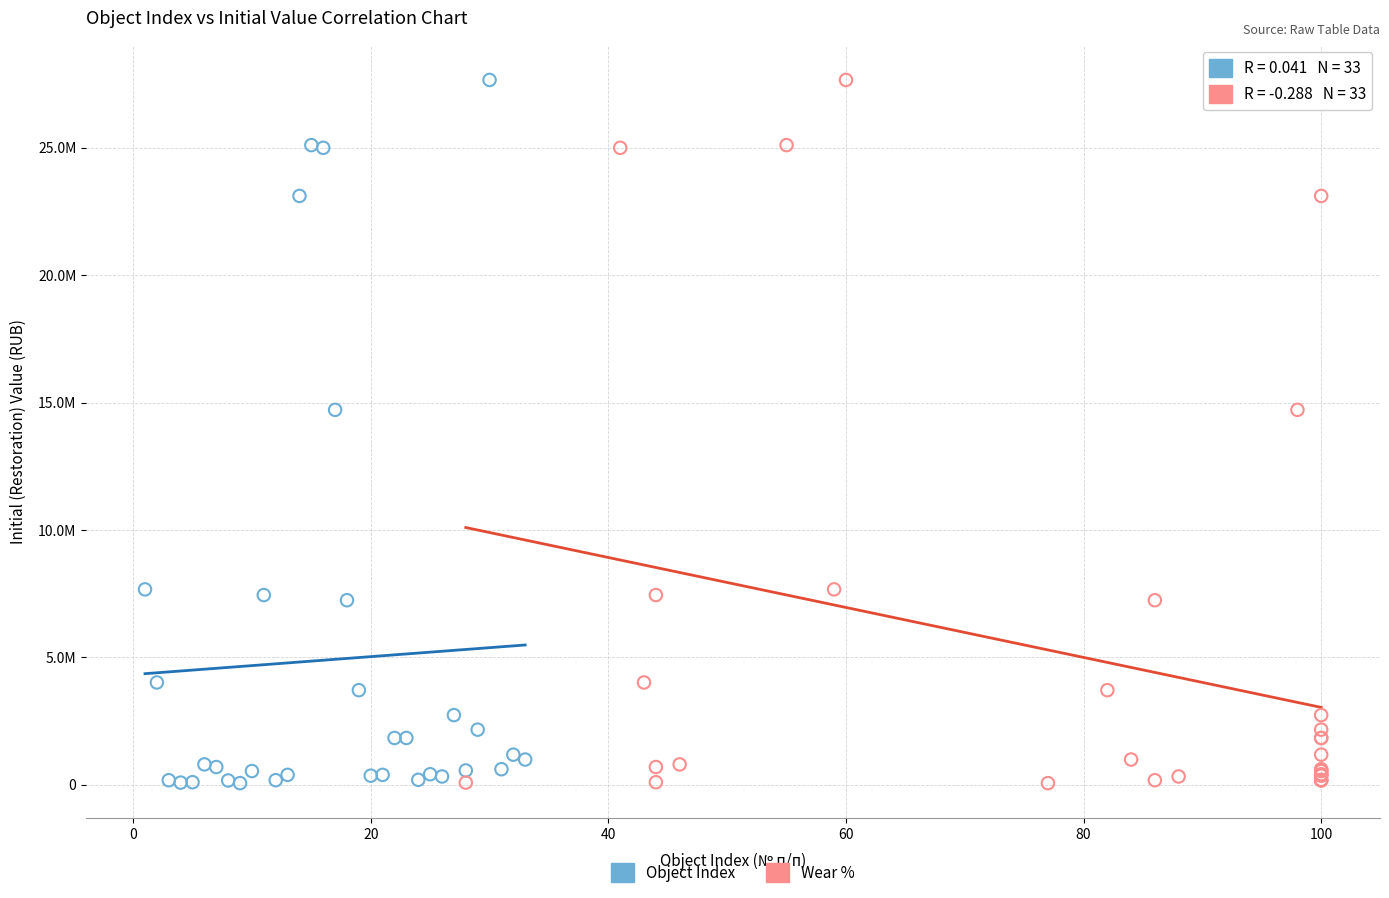

What are all the series names shown in the legend?

Object Index, Wear %